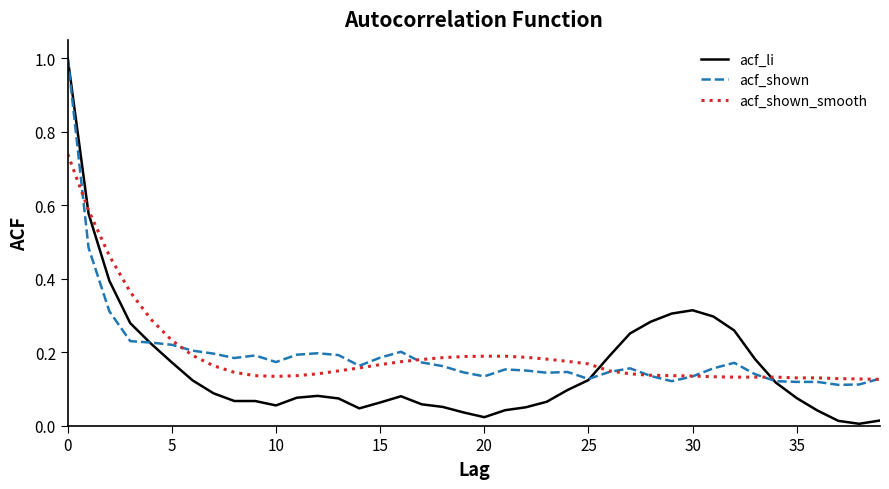

Which series has the largest range (max minus min)?

acf_li